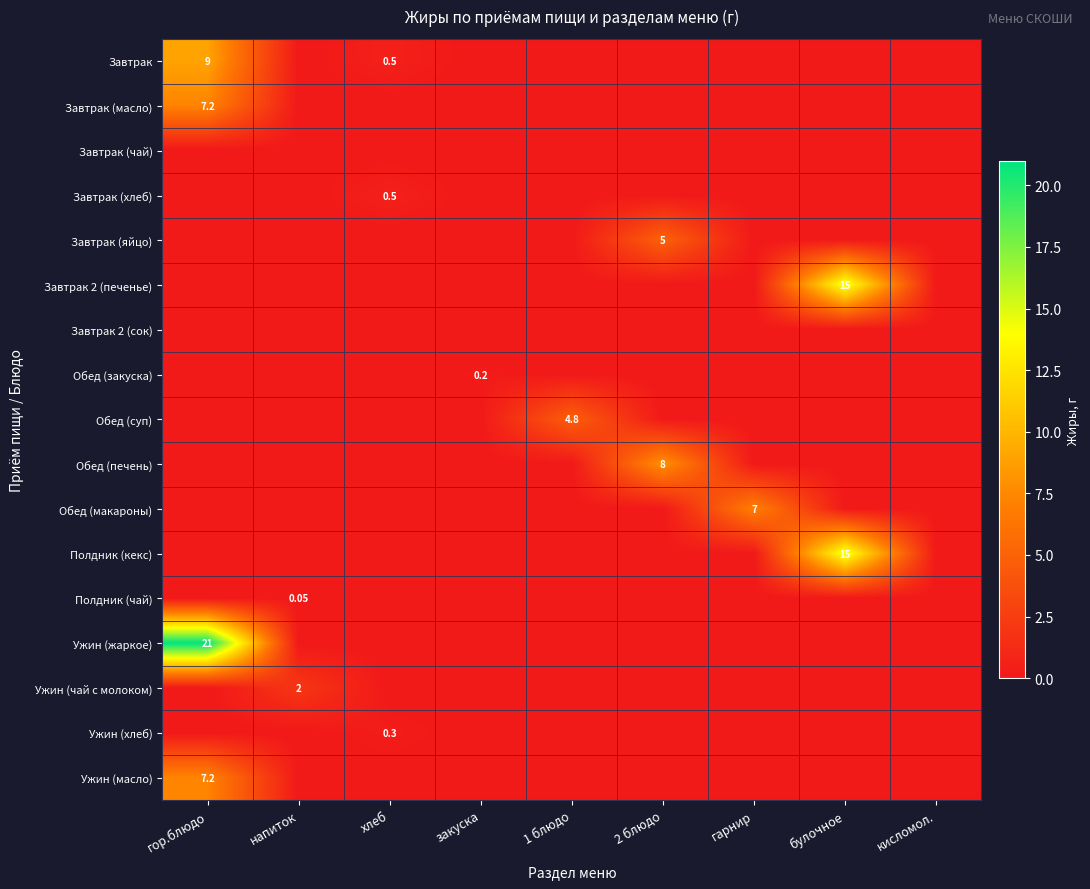

Which category has the lowest value in the Полдник (кекс) series?

гор.блюдо